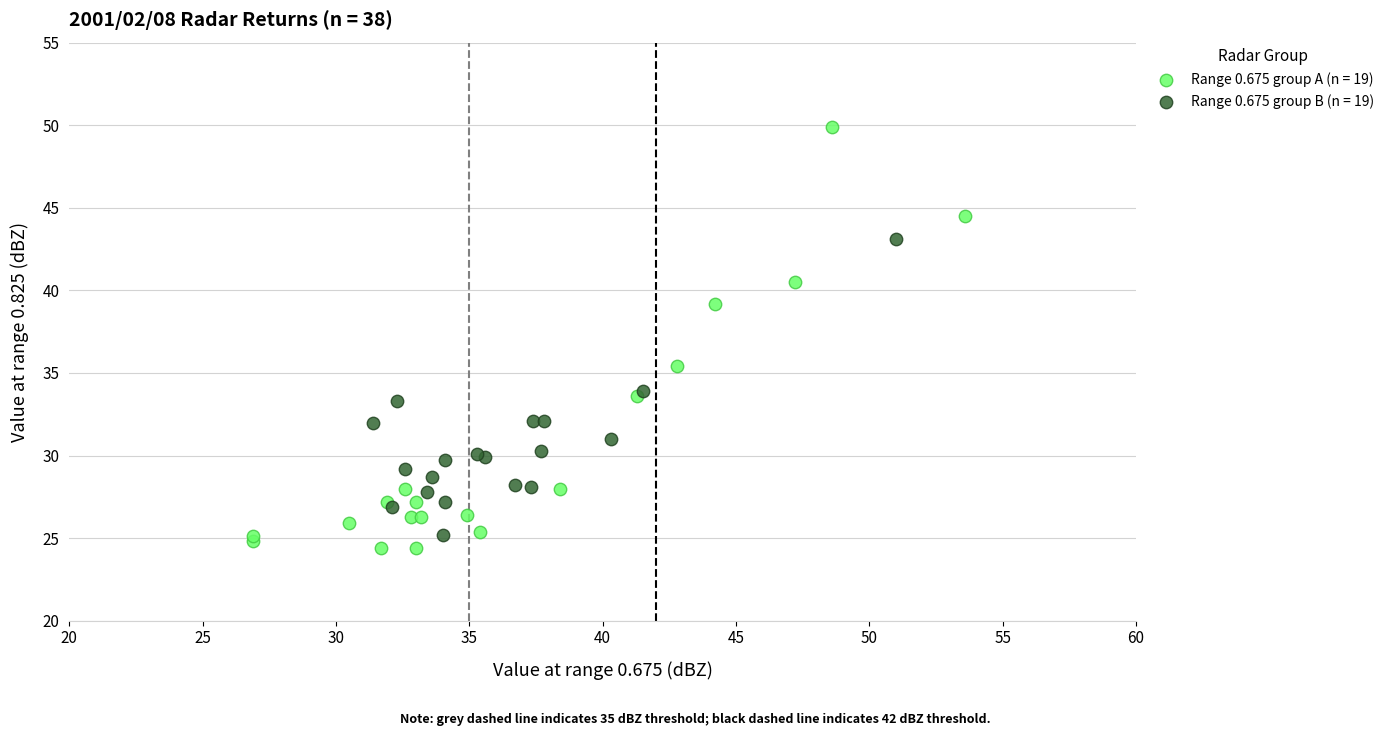

Which series has the largest Y range (max minus min)?

Range 0.675 group A (n = 19)